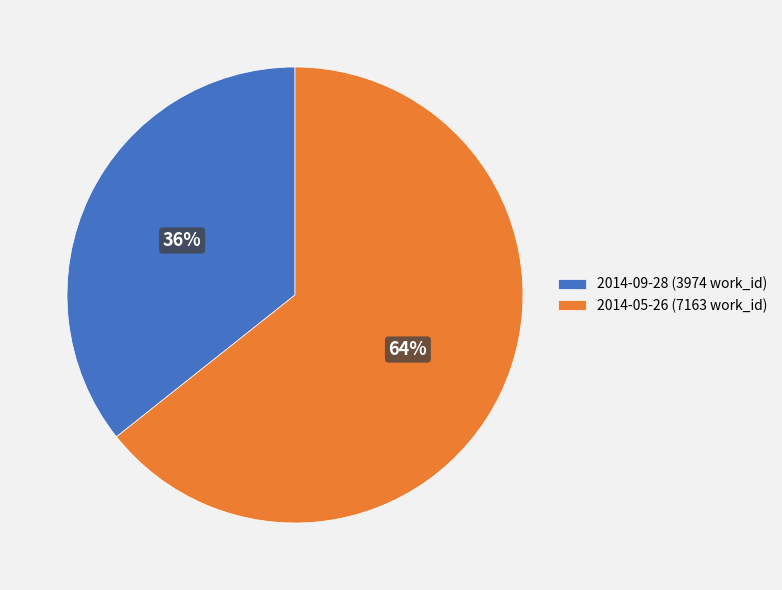

To the nearest percent, what is the average slice percentage?

50%